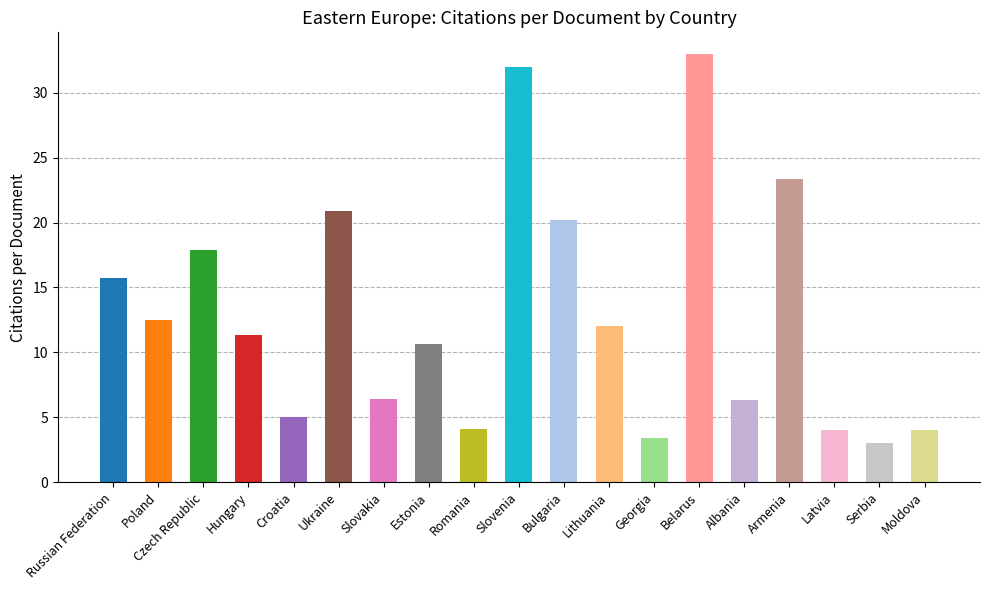

What is the smallest value displayed?

3.0